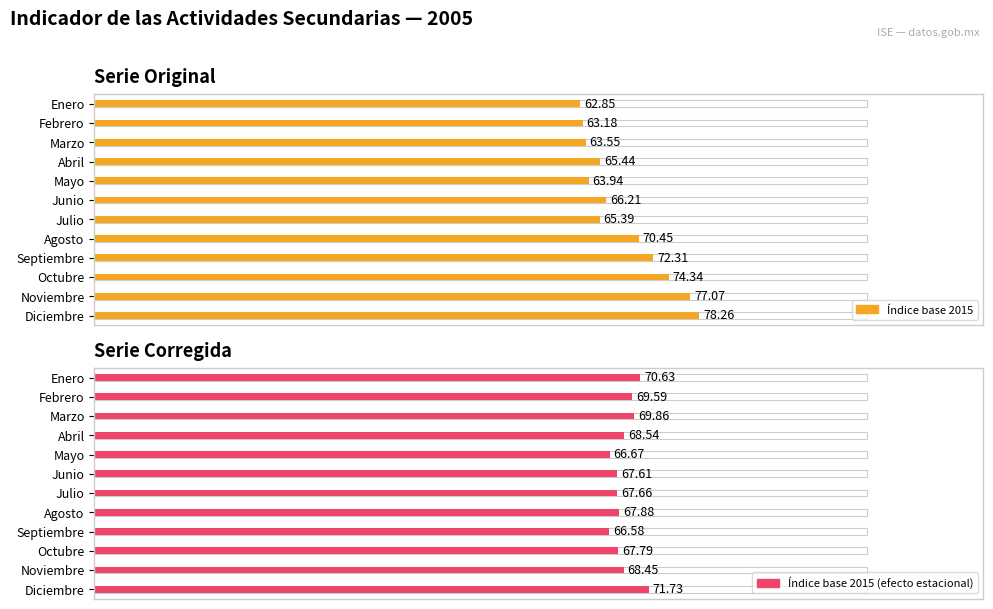

List the series in order of their peak value, lowest first.

Índice base 2015 (efecto estacional), Índice base 2015